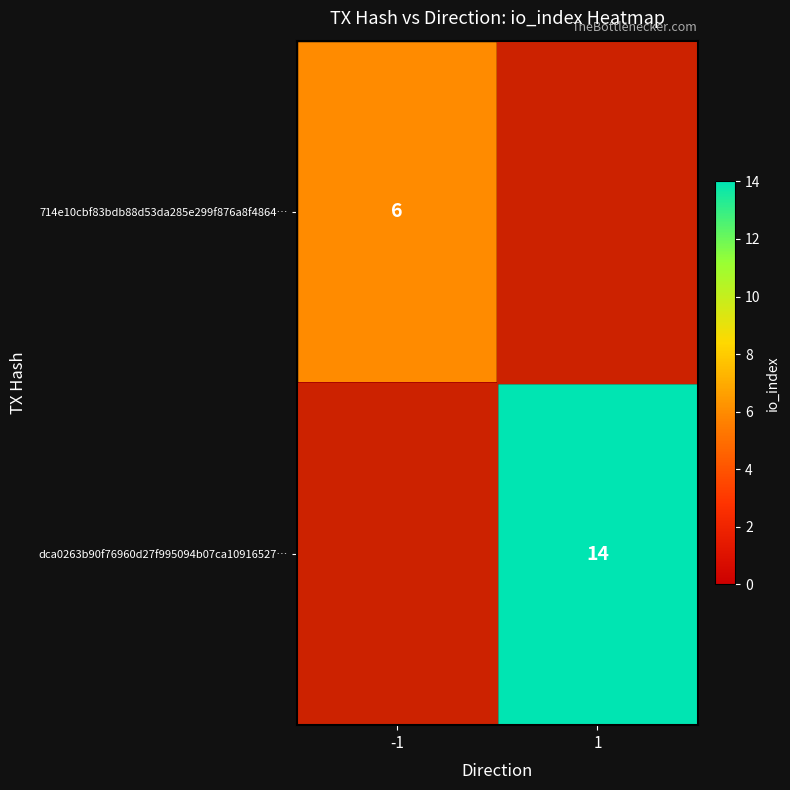

At how many categories does at least one series exceed 3?

2